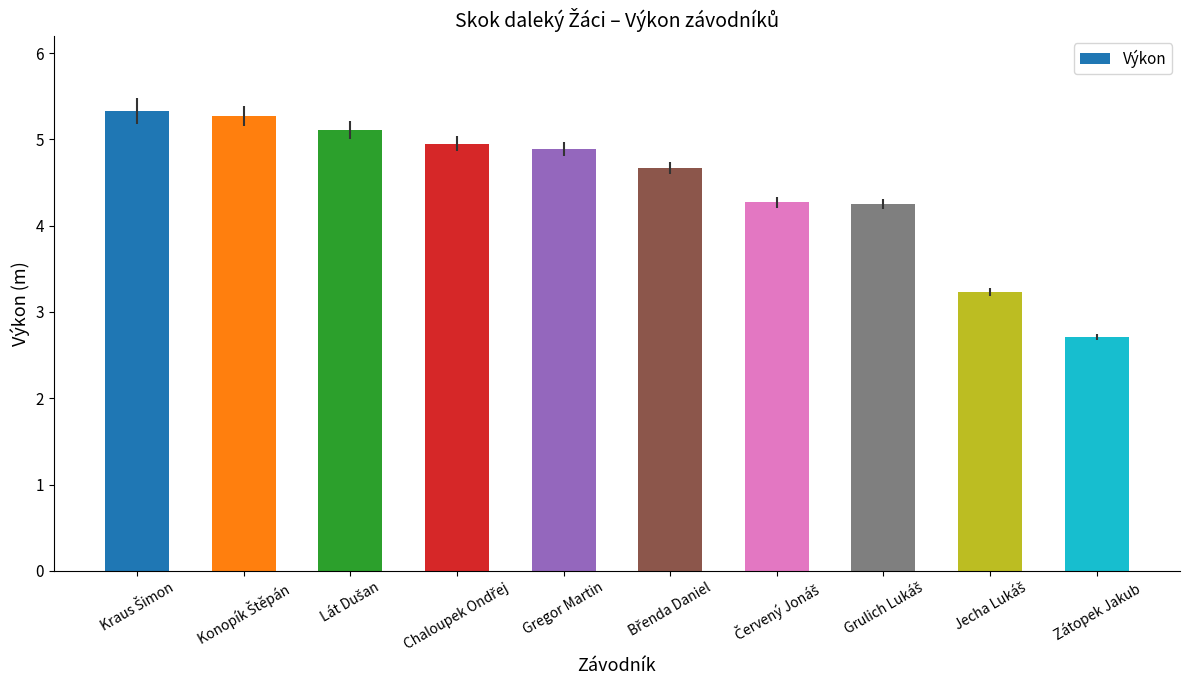

How many bars are there in total?

10